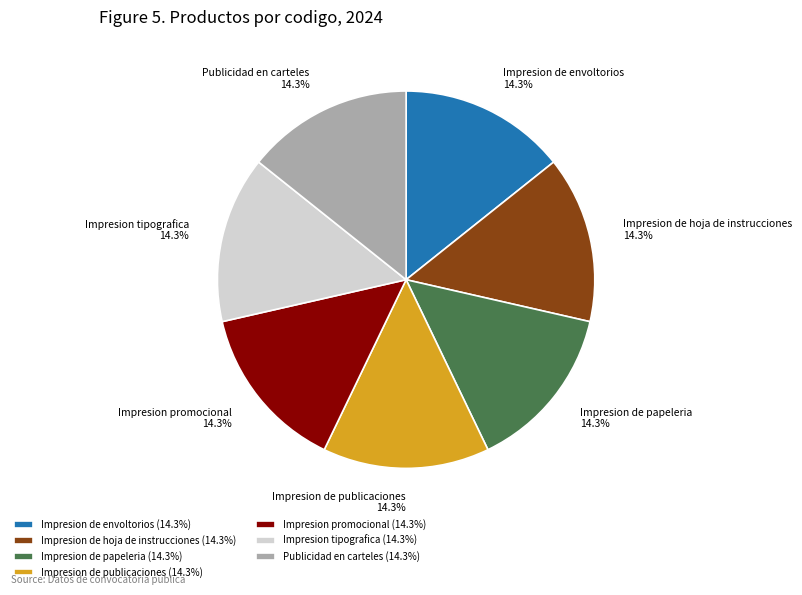

What is the ratio of the value at Impresion de papeleria to the value at Impresion de publicaciones?

1.0